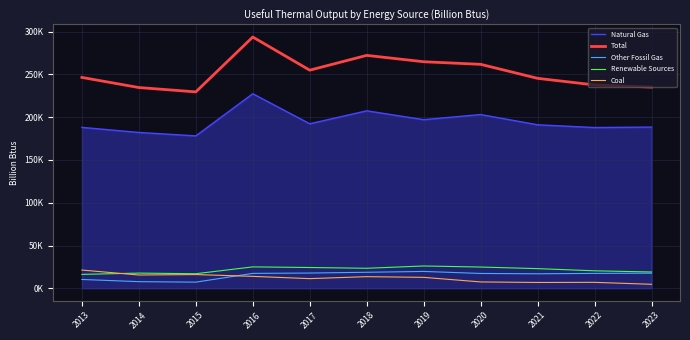

What is the difference between the Total values at 2017 and 2016?

38758